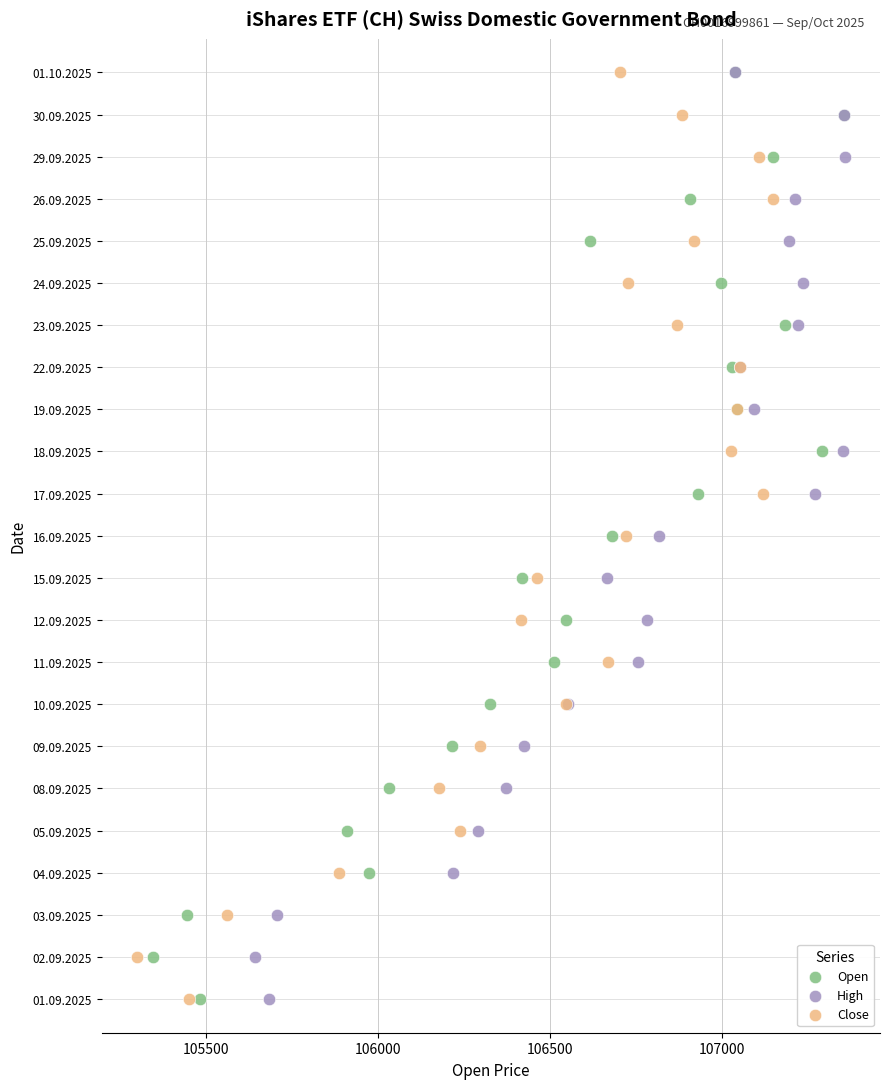

What are all the series names shown in the legend?

Open, High, Close